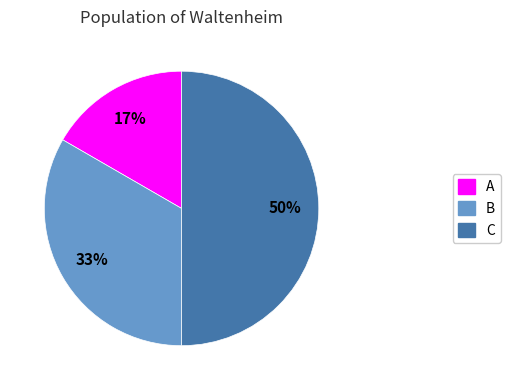

Which has a higher value, C or A?

C